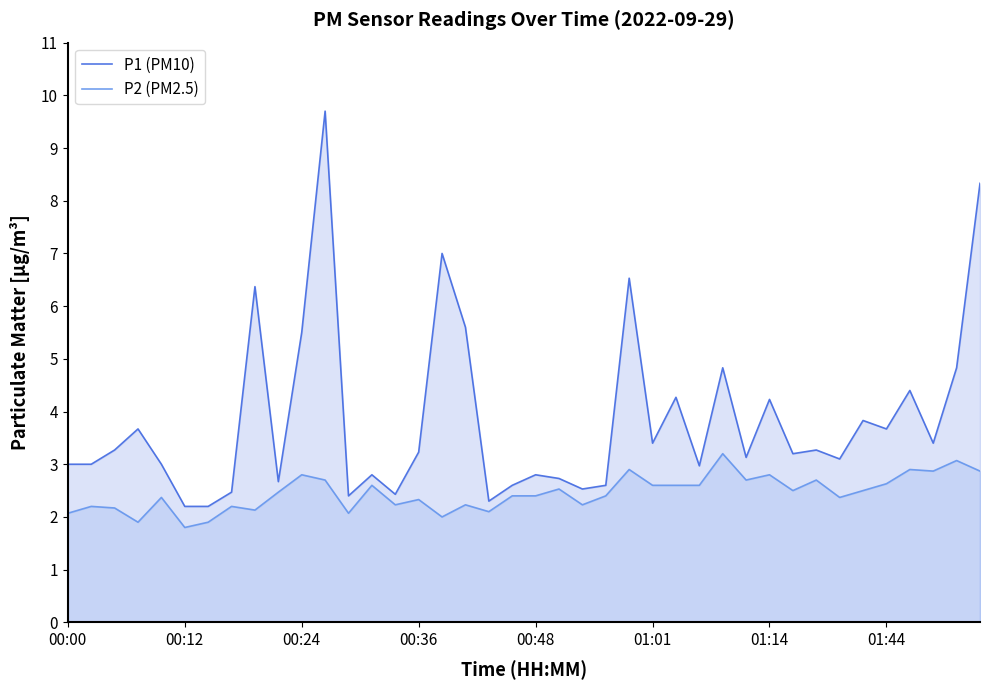

How many categories are shown in the chart?

40